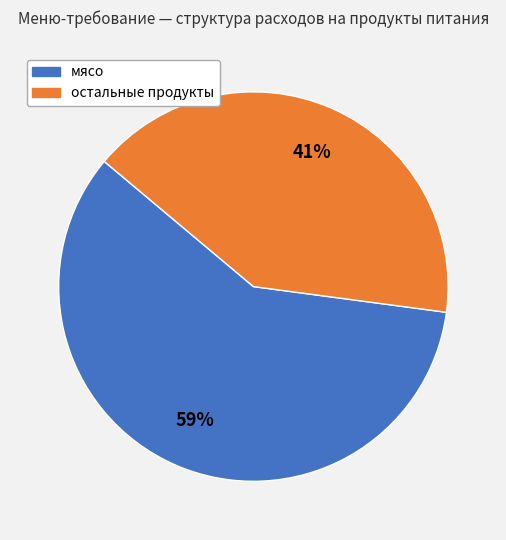

To the nearest percent, what is the average slice percentage?

50%